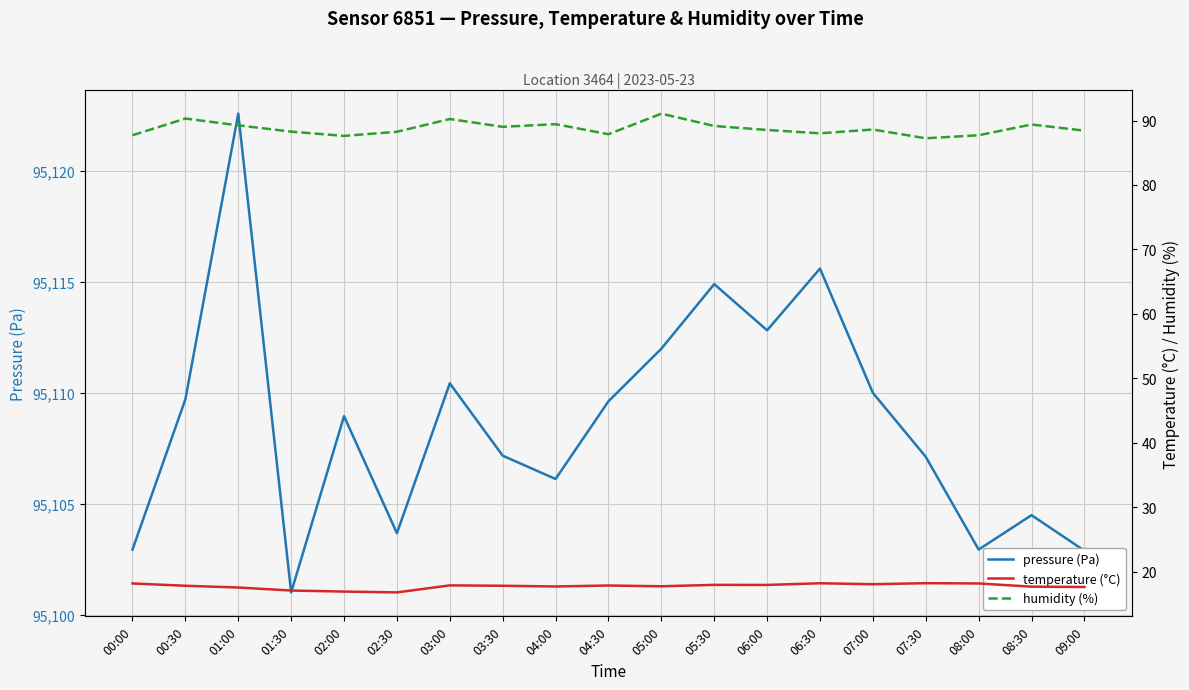

Reading left to right, transcribe all the data shown in this chart.

pressure (Pa): 00:00=95102.9	00:30=95109.7	01:00=95122.6	01:30=95101.0	02:00=95108.9	02:30=95103.7	03:00=95110.4	03:30=95107.2	04:00=95106.1	04:30=95109.6	05:00=95112.0	05:30=95114.9	06:00=95112.8	06:30=95115.6	07:00=95110.0	07:30=95107.1	08:00=95102.9	08:30=95104.5	09:00=95102.9
temperature (°C): 00:00=18.2	00:30=17.8	01:00=17.5	01:30=17.1	02:00=16.9	02:30=16.8	03:00=17.9	03:30=17.8	04:00=17.7	04:30=17.8	05:00=17.7	05:30=17.9	06:00=17.9	06:30=18.2	07:00=18.0	07:30=18.2	08:00=18.2	08:30=17.7	09:00=17.6
humidity (%): 00:00=87.7	00:30=90.3	01:00=89.3	01:30=88.3	02:00=87.6	02:30=88.3	03:00=90.2	03:30=89.0	04:00=89.4	04:30=87.9	05:00=91.1	05:30=89.2	06:00=88.5	06:30=88.0	07:00=88.6	07:30=87.2	08:00=87.7	08:30=89.4	09:00=88.4